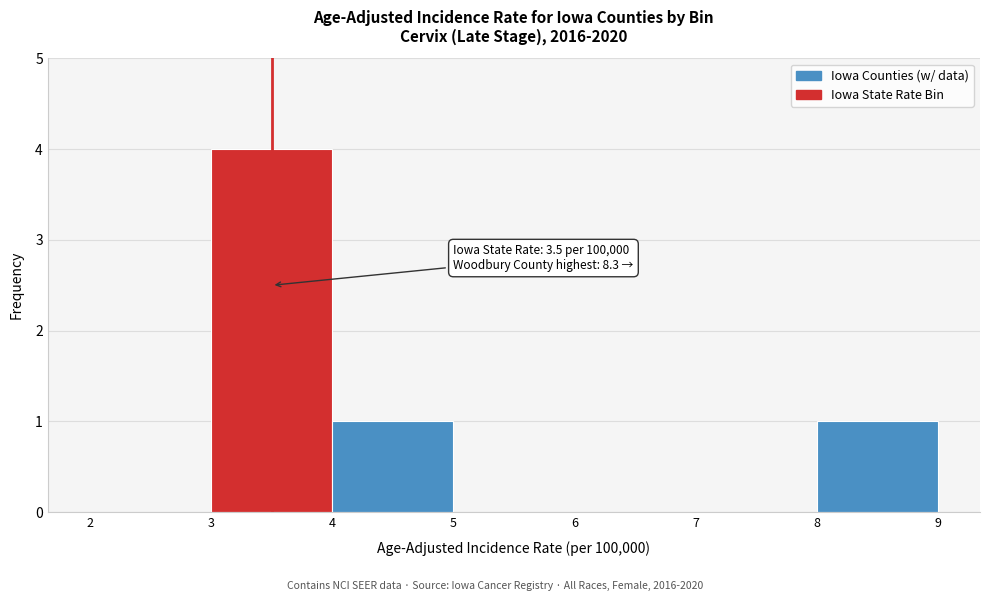

Which range on the x-axis has the tallest bar?

3 to 4